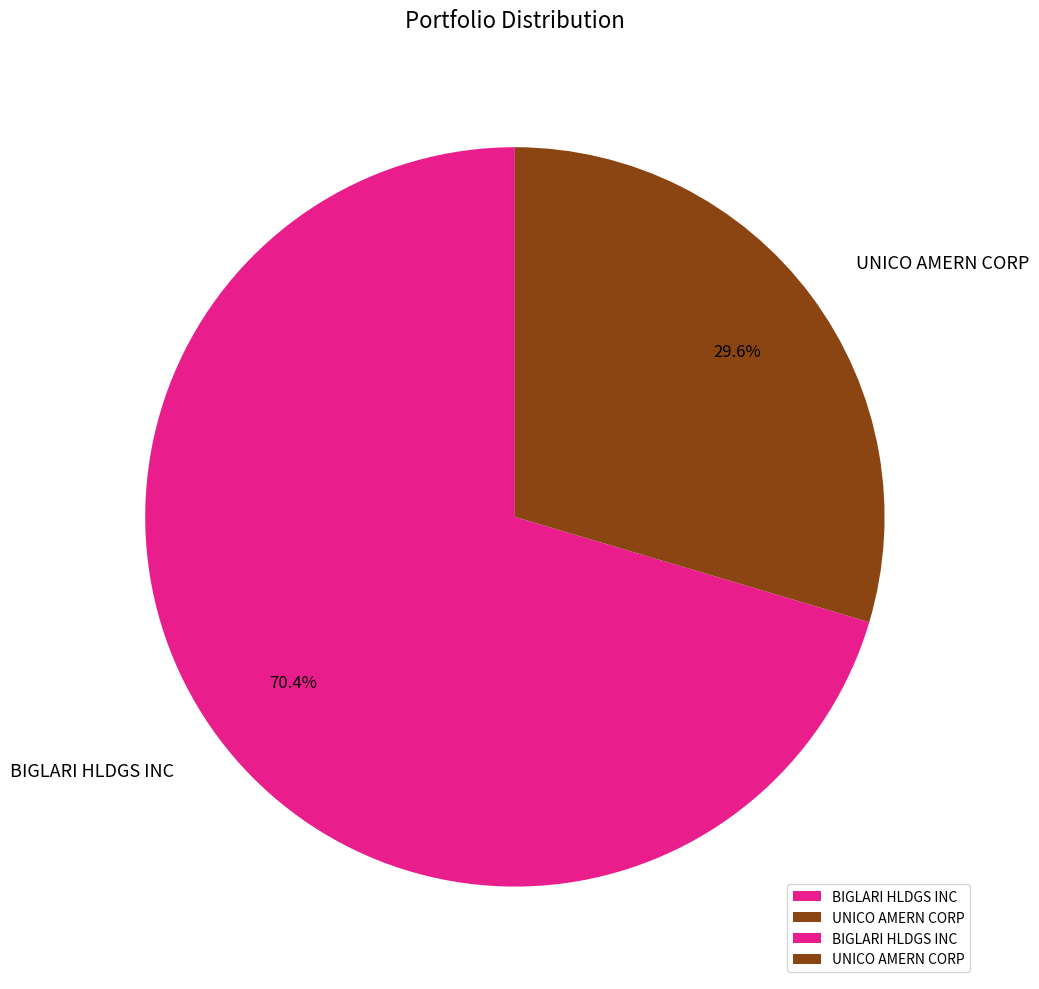

How many segments does this pie chart have?

2